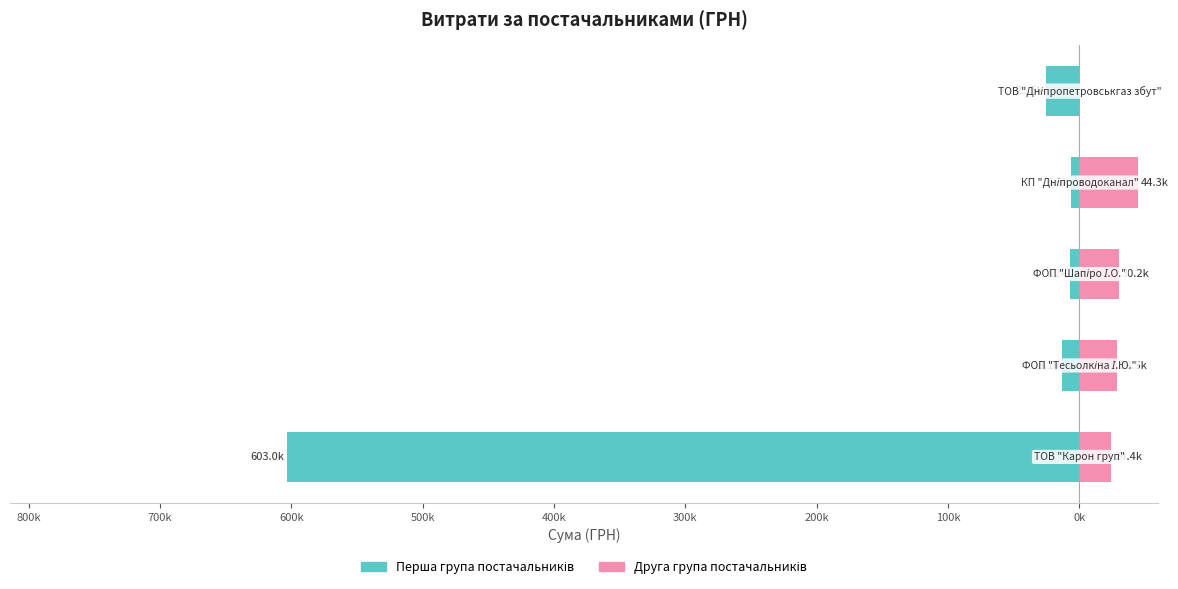

Reading left to right, extract all data points from this chart.

Перша група постачальників: 900k=-603046.7	800k=-13102.4	700k=-7154.6	600k=-6252.4	500k=-25468.3
Друга група постачальників: 900k=24398.0	800k=28500.0	700k=30220.0	600k=44342.0	500k=0.0